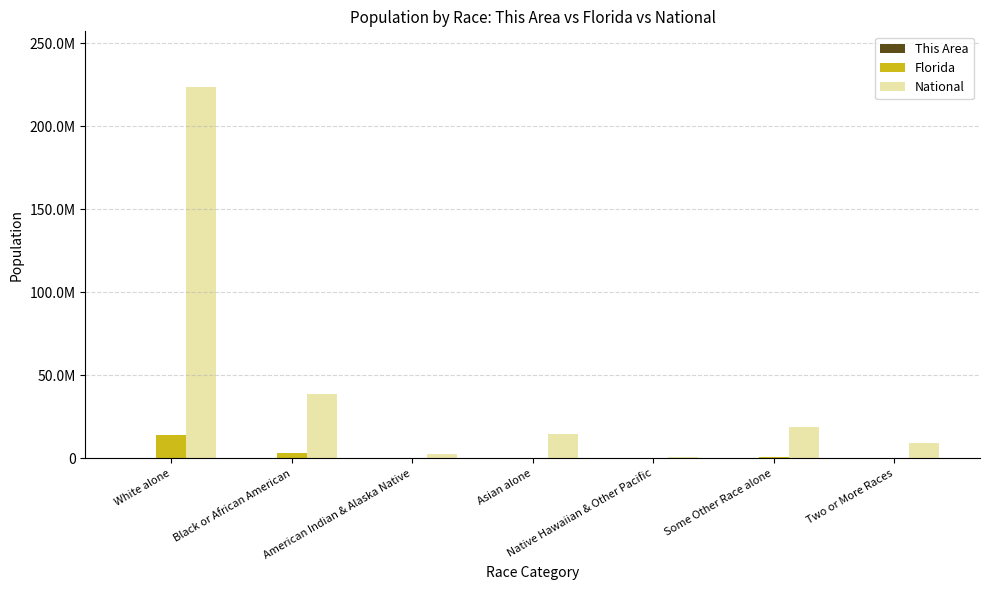

The value of Florida at Black or African American is 1265593. True or false?

False